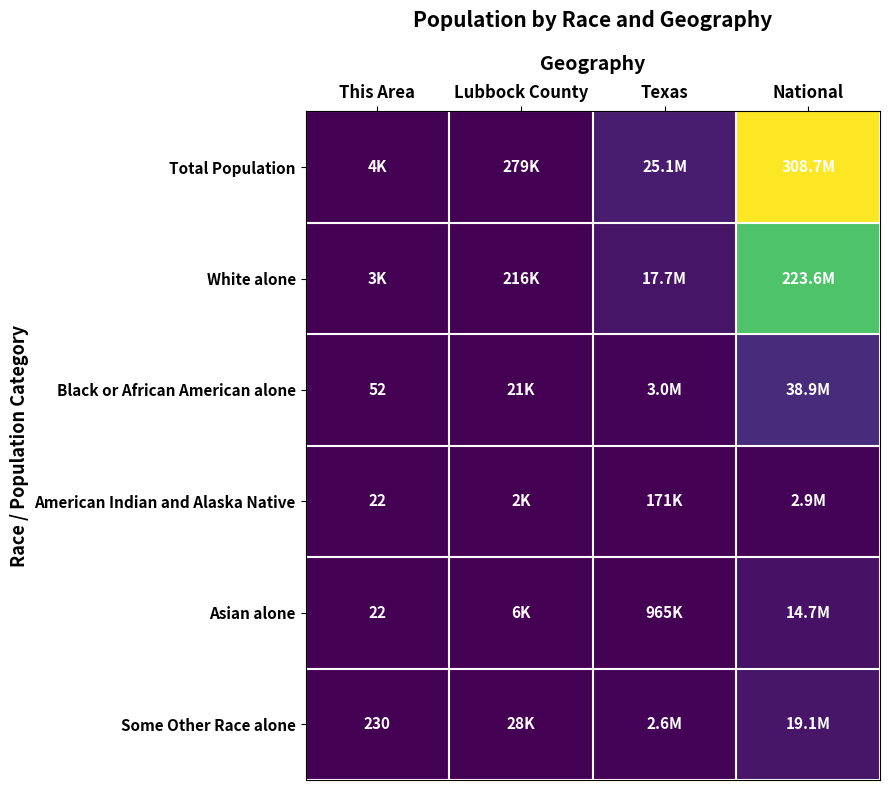

True or false: Black or African American alone has a value of 52 at This Area.

True